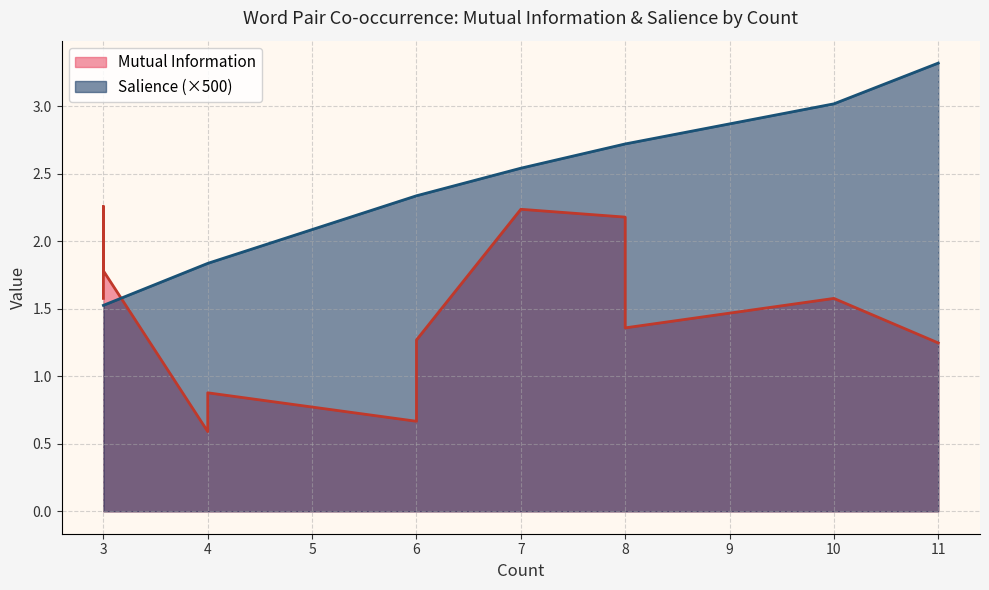

The Salience series shows 0.0 at 8. True or false?

False